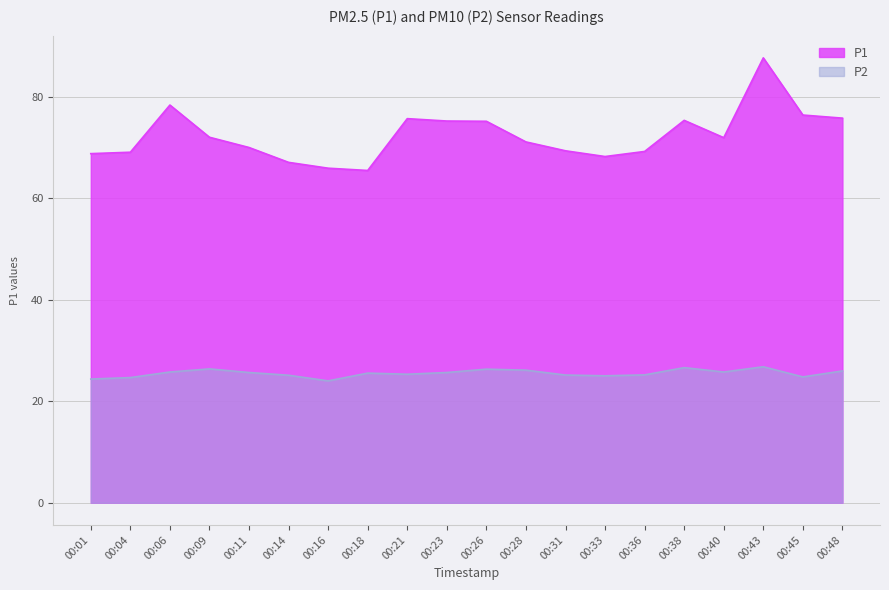

At which label is P2 closest to 25?

00:33